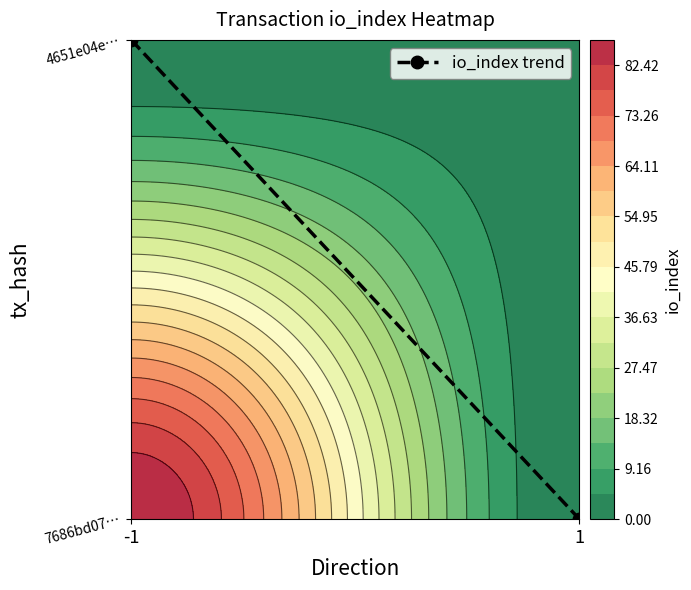

Read the value at -1.

1